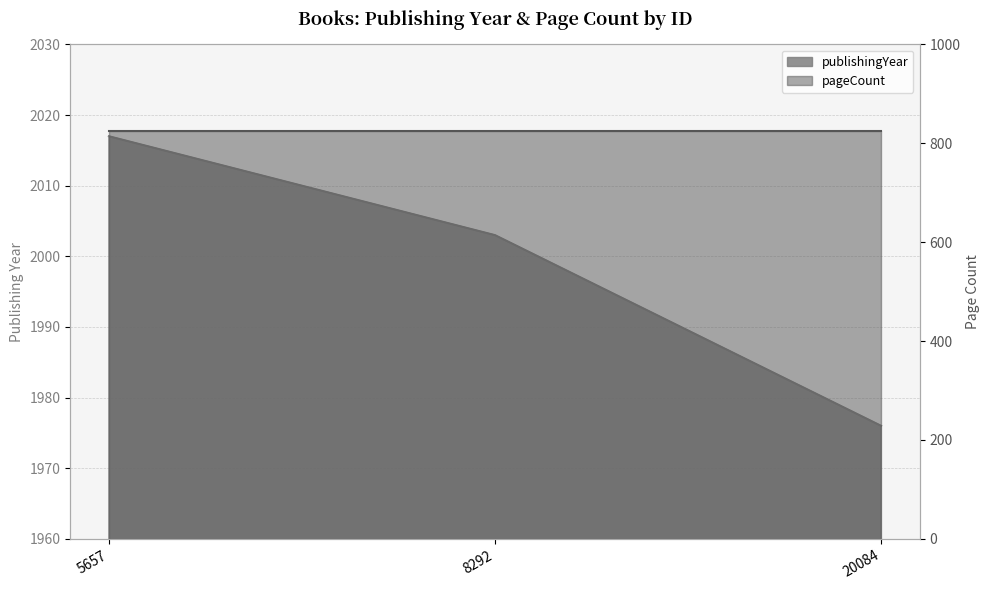

What is the minimum value shown in the chart?

1976